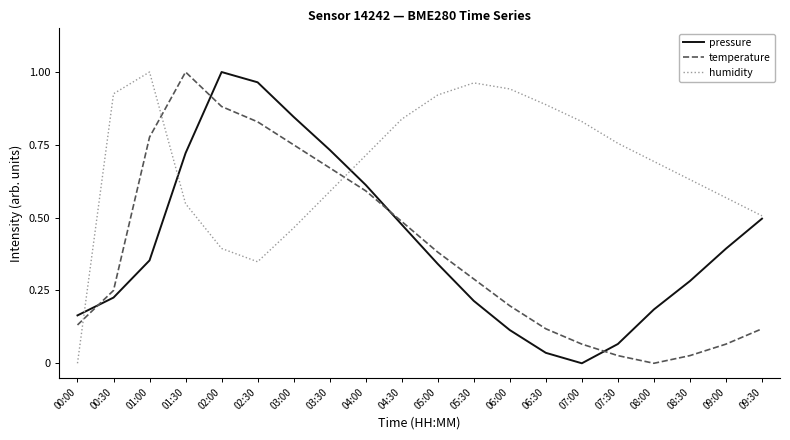

Which series ends up on top after the final intersection of humidity and temperature?

humidity